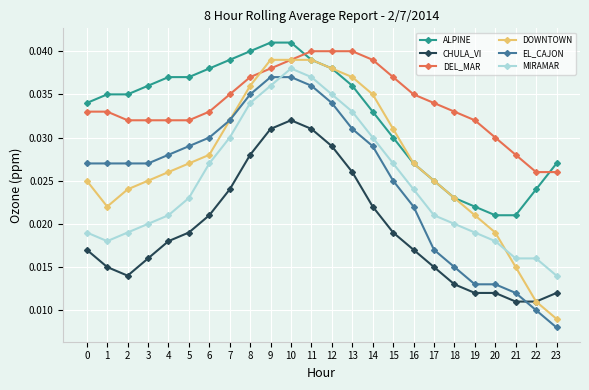

True or false: ALPINE and EL_CAJON intersect in this chart.

False